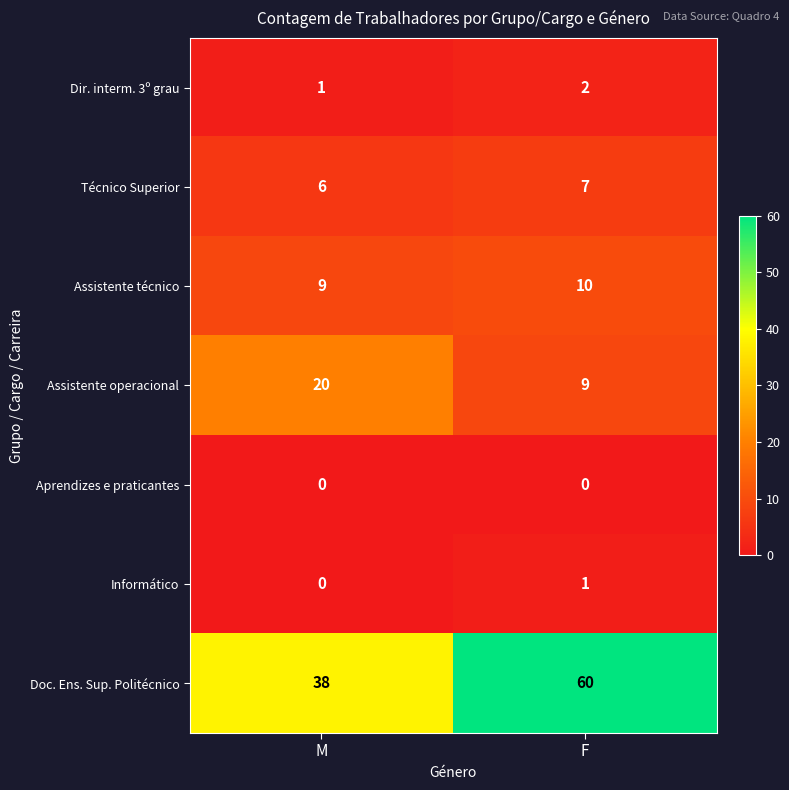

What is the sum of all Doc. Ens. Sup. Politécnico values?

98